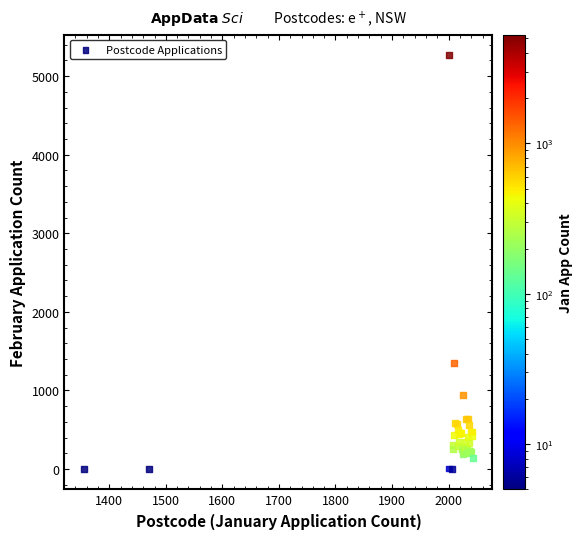

What Y value in the scatter plot is closest to 2634?

1355